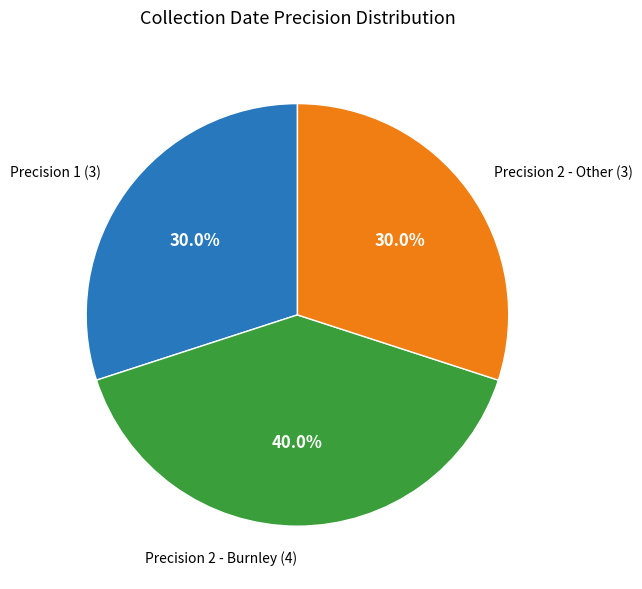

Is there any slice that represents more than half of the pie?

No